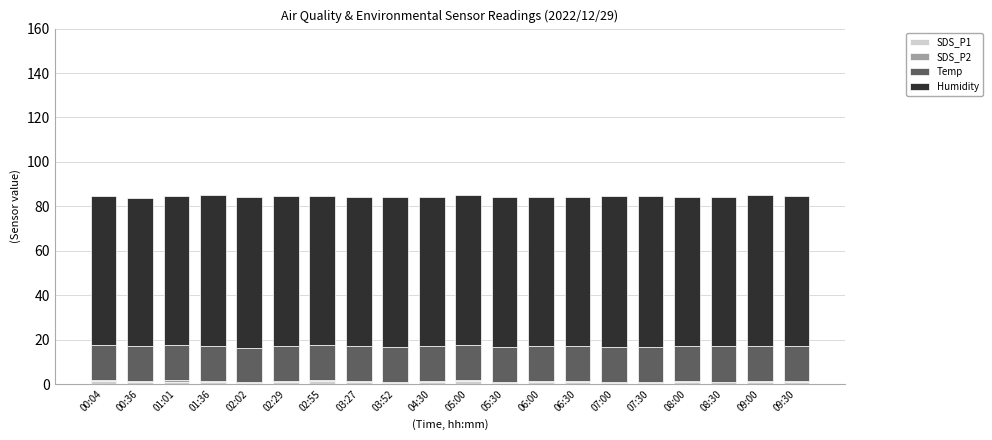

What is the average value of the Humidity series?

67.4